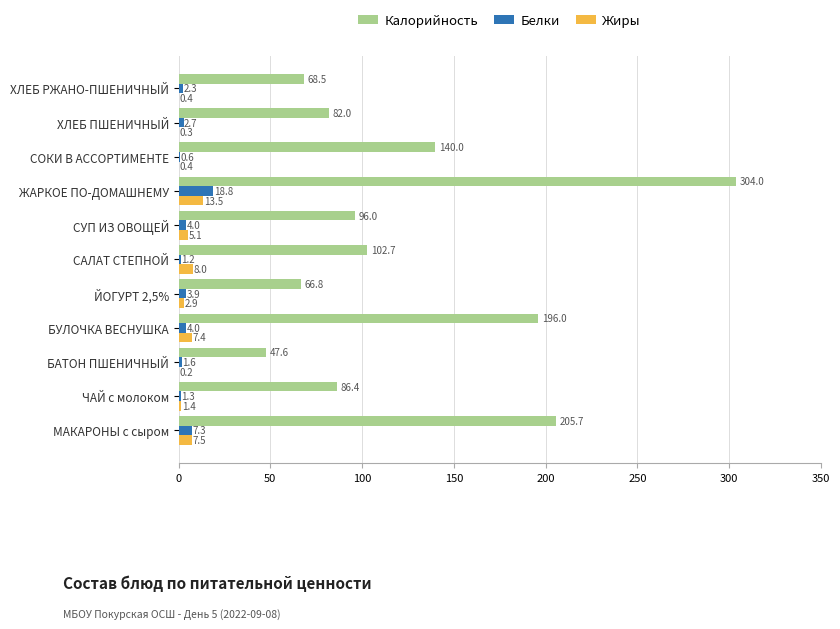

Which series changed the most between ЧАЙ с молоком and СОКИ В АССОРТИМЕНТЕ?

Калорийность